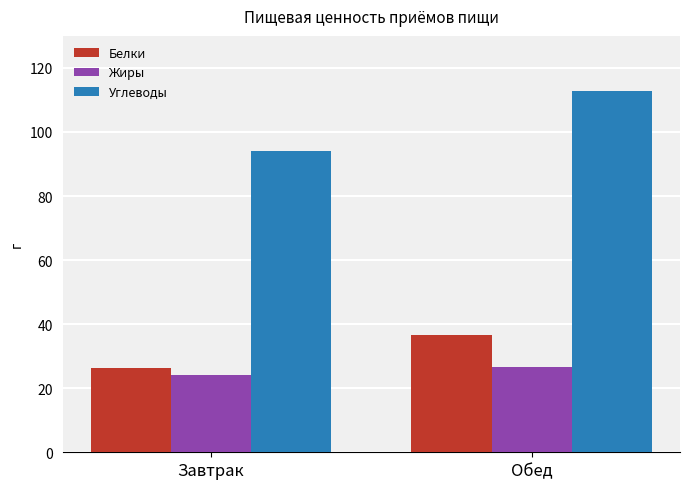

How many bars are there in each group?

3